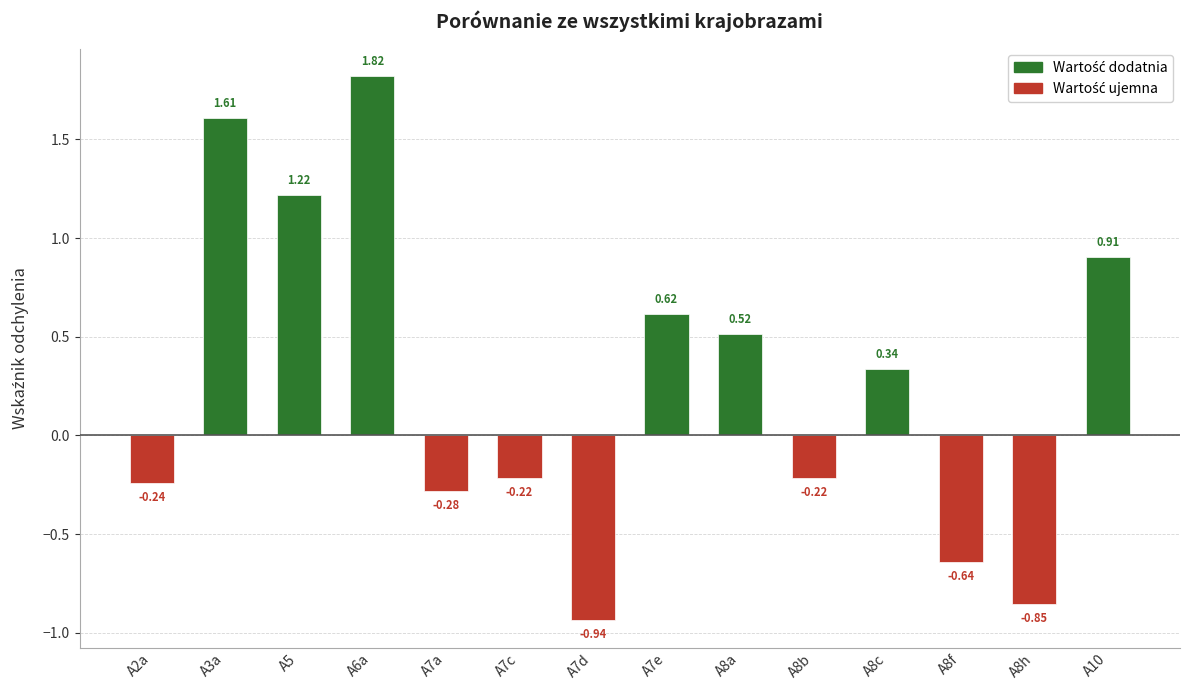

Reading left to right, transcribe all the data shown in this chart.

Wartość dodatnia: 0.0	1.6	1.2	1.8	0.0	0.0	0.0	0.6	0.5	0.0	0.3	0.0	0.0	0.9
Wartość ujemna: -0.2	0.0	0.0	0.0	-0.3	-0.2	-0.9	0.0	0.0	-0.2	0.0	-0.6	-0.9	0.0